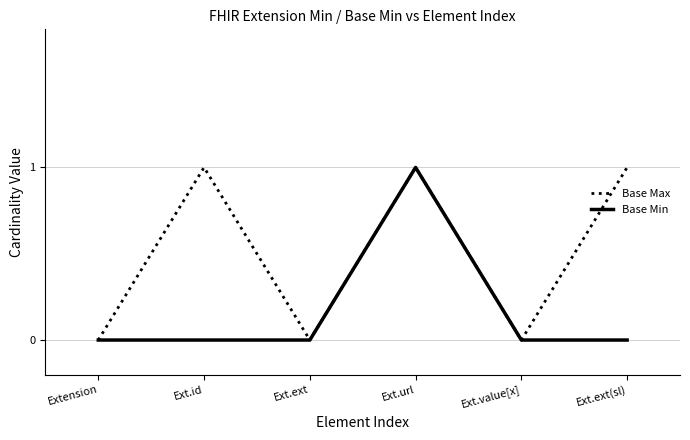

Reading left to right, list all the values displayed in this chart.

Base Max: 0	1	0	1	0	1
Base Min: 0	0	0	1	0	0